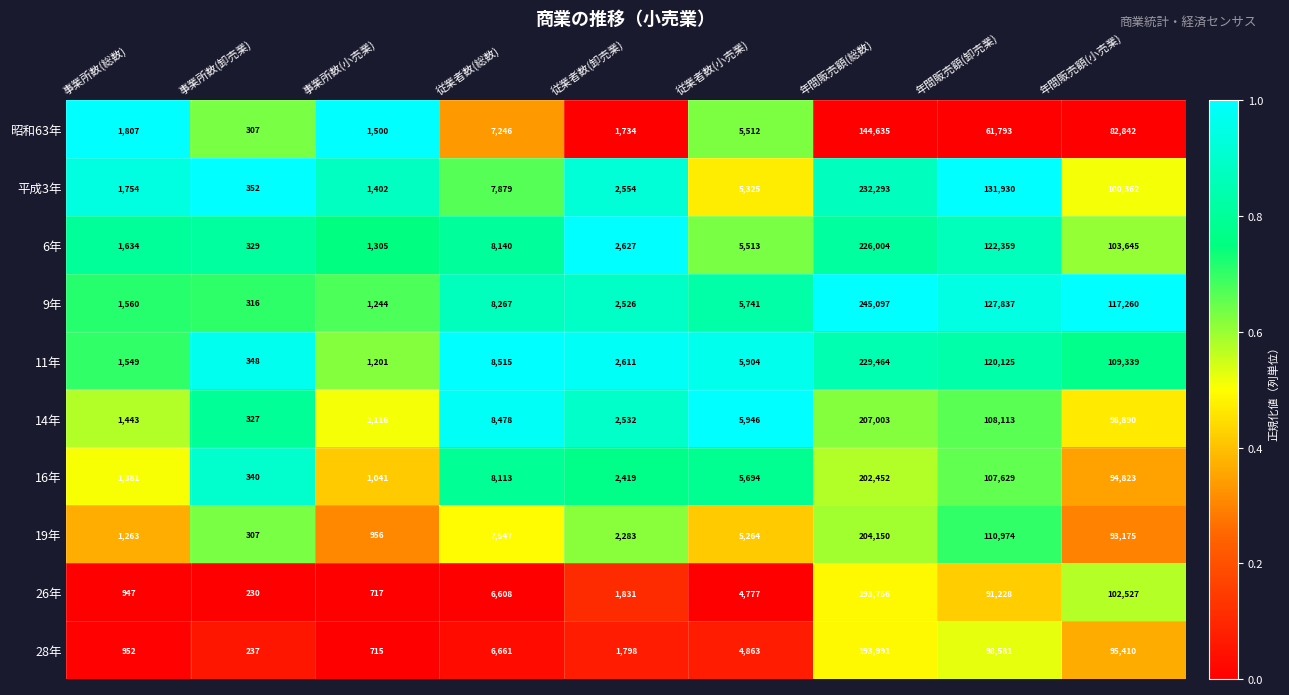

What is the minimum value for 26年?

230